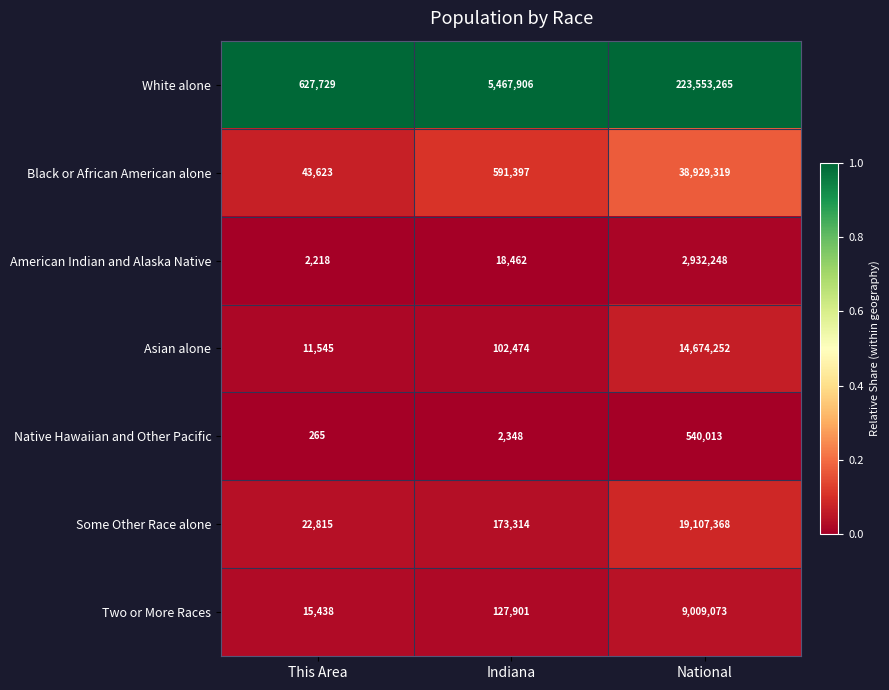

Which series has the largest range (max minus min)?

White alone